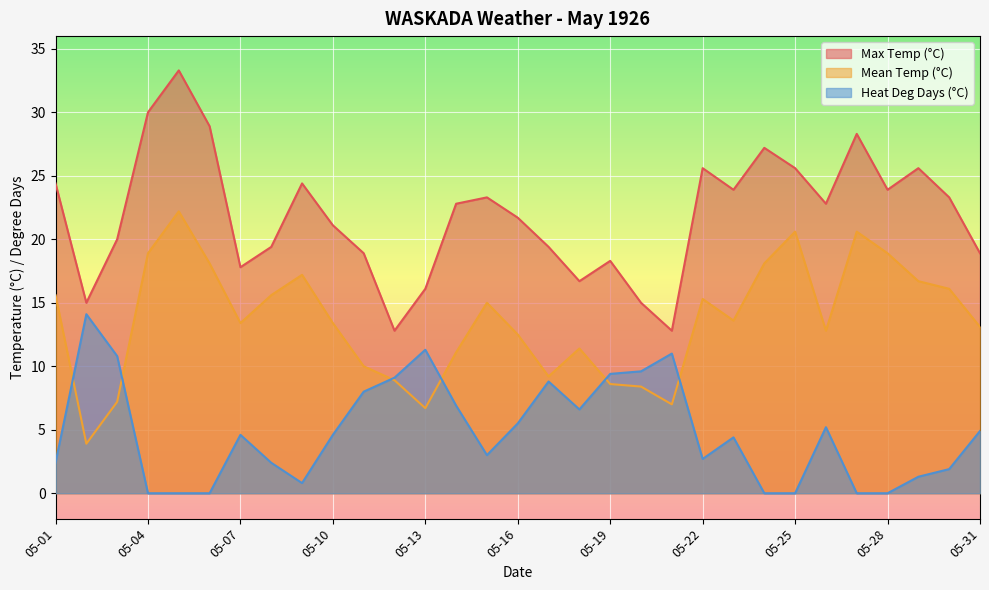

What is the sum of all Mean Temp (°C) values?

420.1